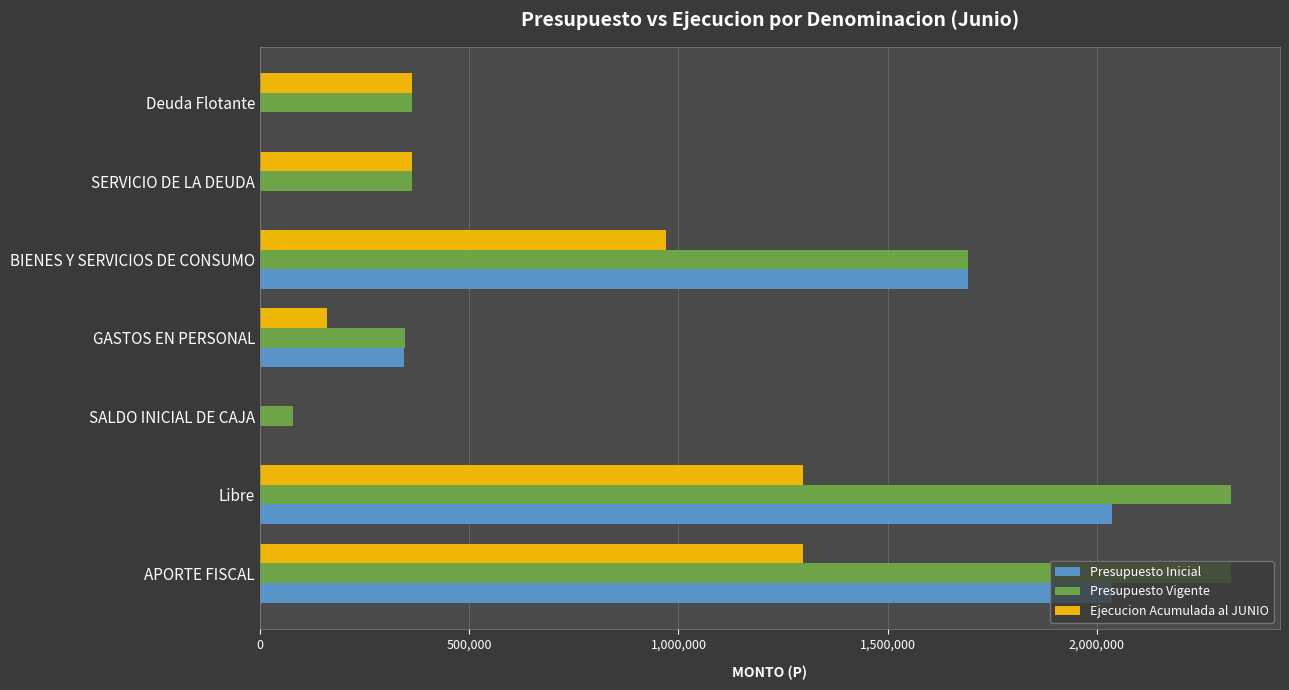

What is the greatest value displayed?

2321542